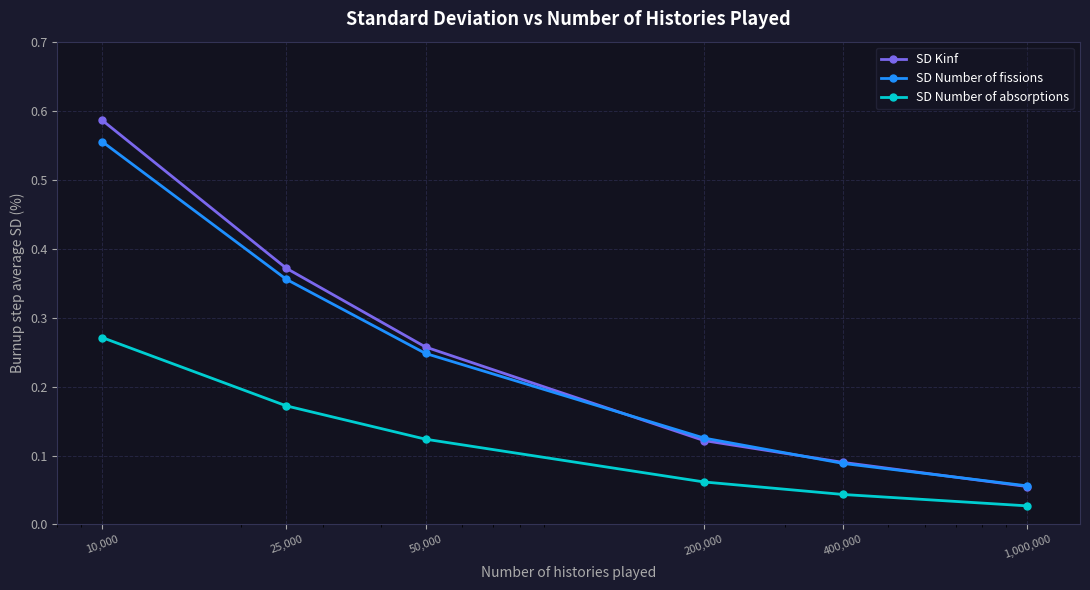

Which series has the largest range (max minus min)?

SD Kinf